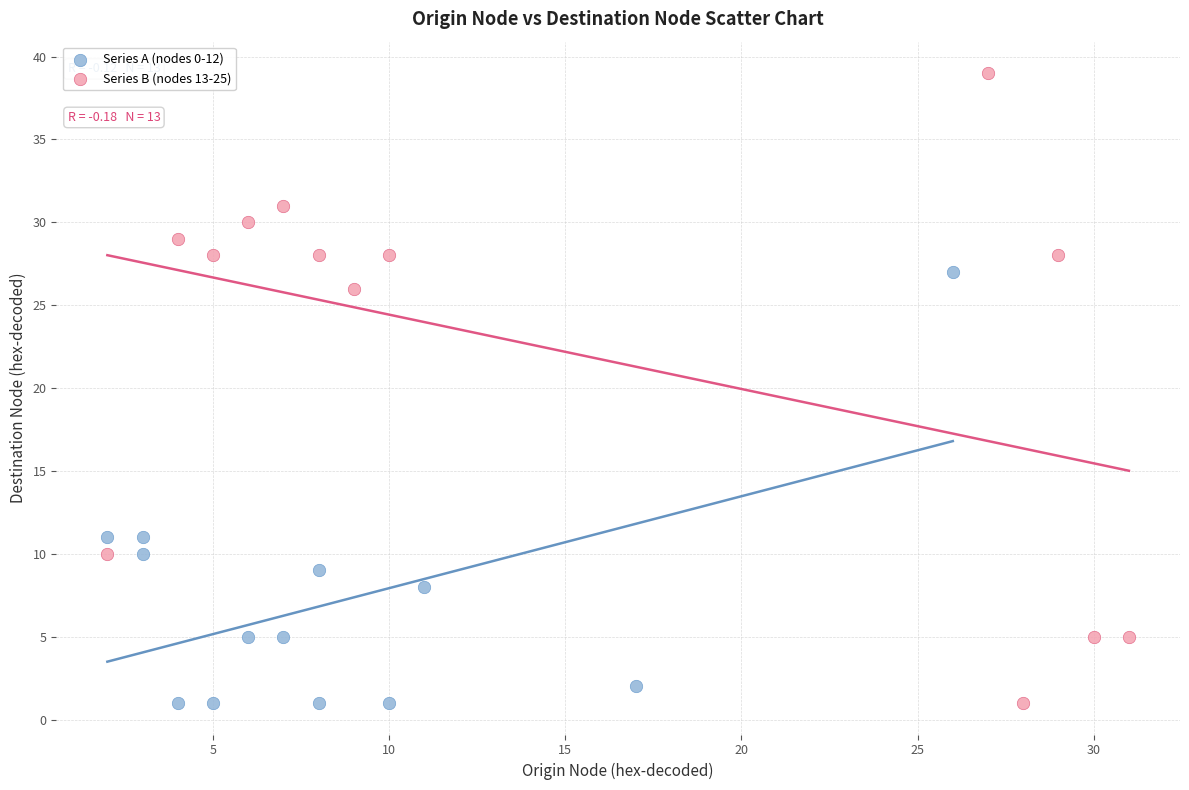

Which series has the largest Y range (max minus min)?

Series B (nodes 13-25)